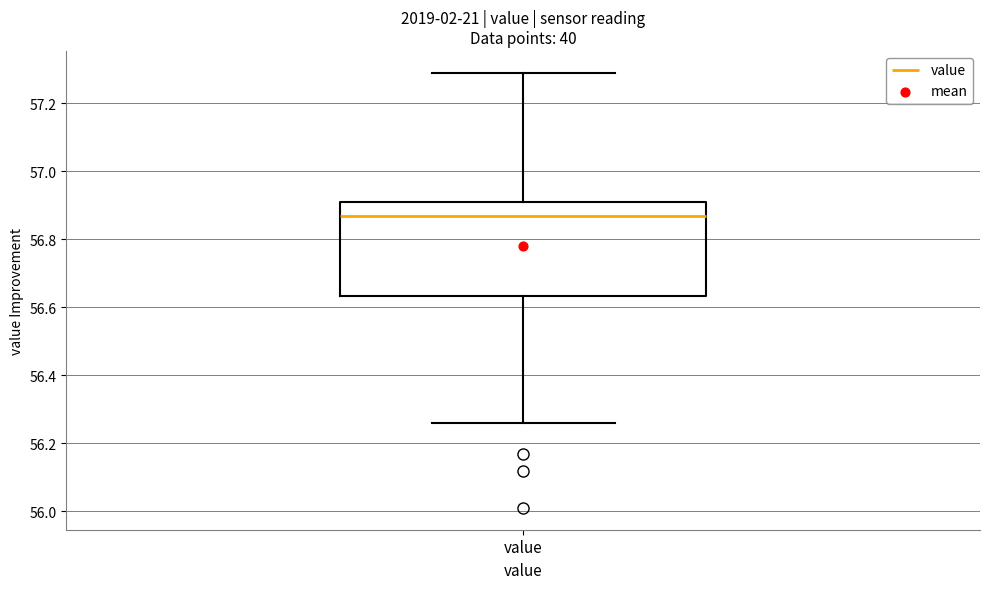

Transcribe this box plot: give where the median line is, the range the box spans, and where the two whiskers end, as read against the y-axis. The values are not printed on the chart, so give them approximately, as read against the axis.

median 56.88, box 56.64 to 56.92, whiskers 56.26 to 57.30